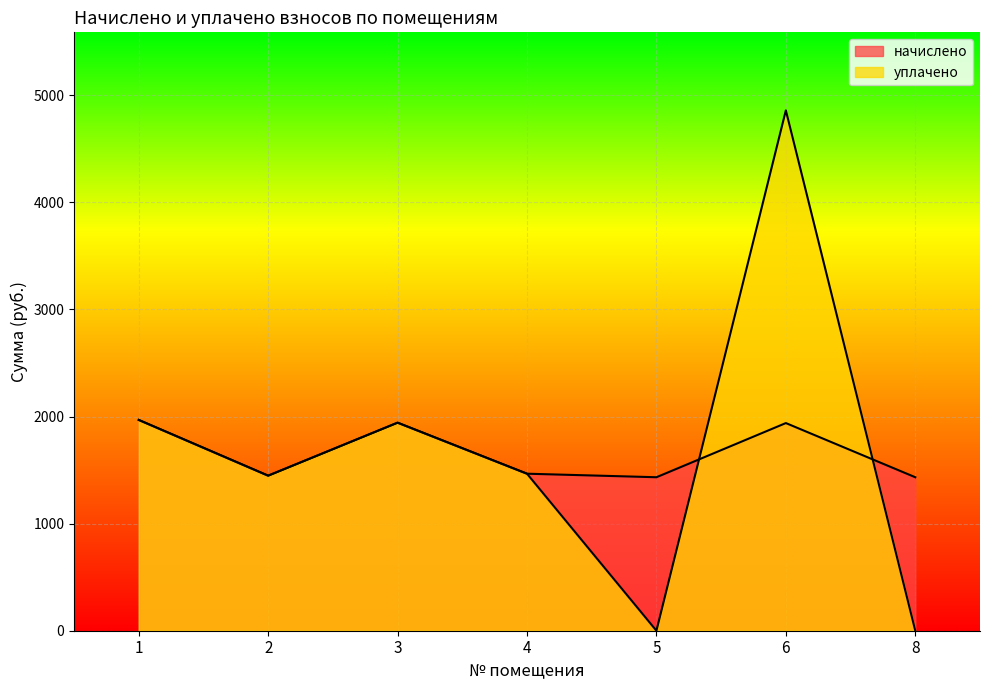

At which category does the chart reach its peak across all series?

6